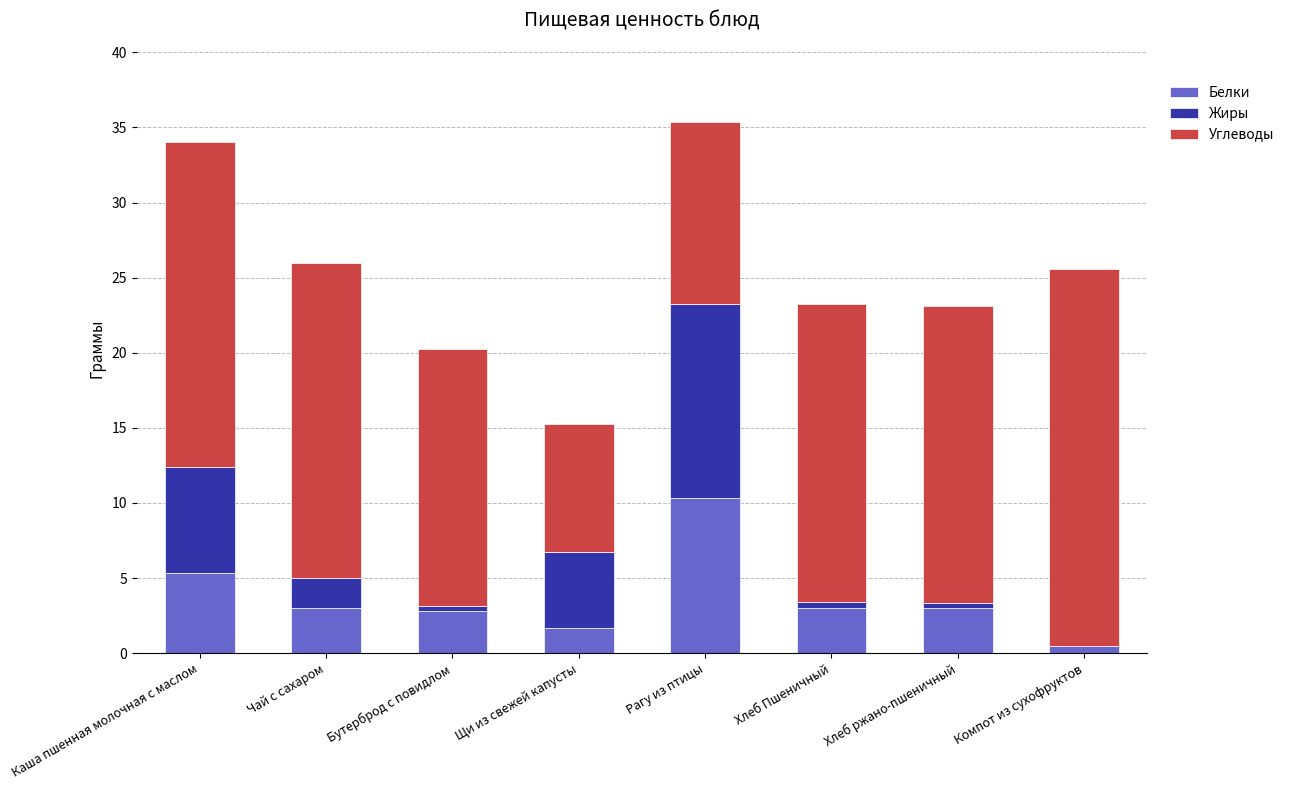

What is the total value across all series at Каша пшенная молочная с маслом?

34.0